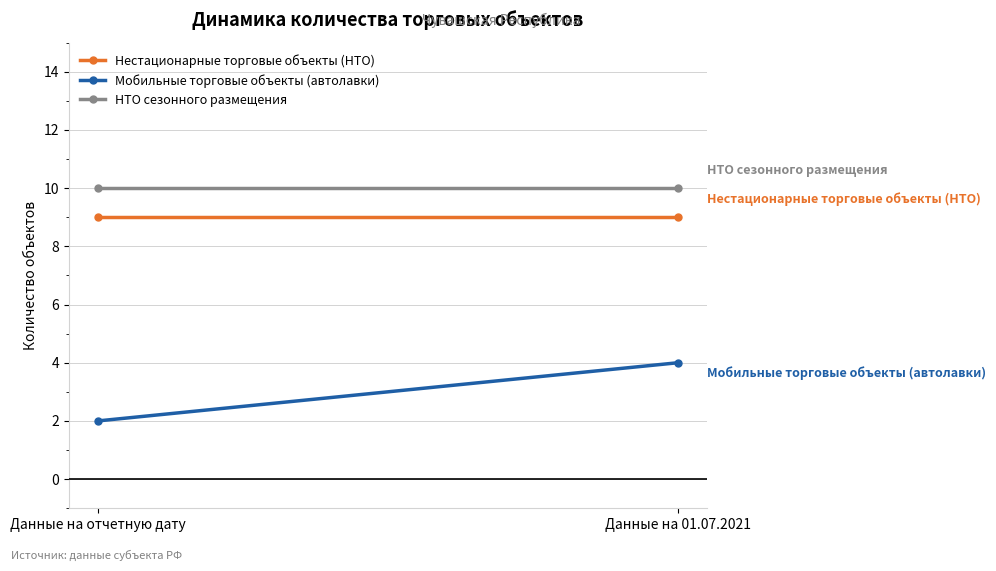

Which series has the largest total across all categories?

НТО сезонного размещения